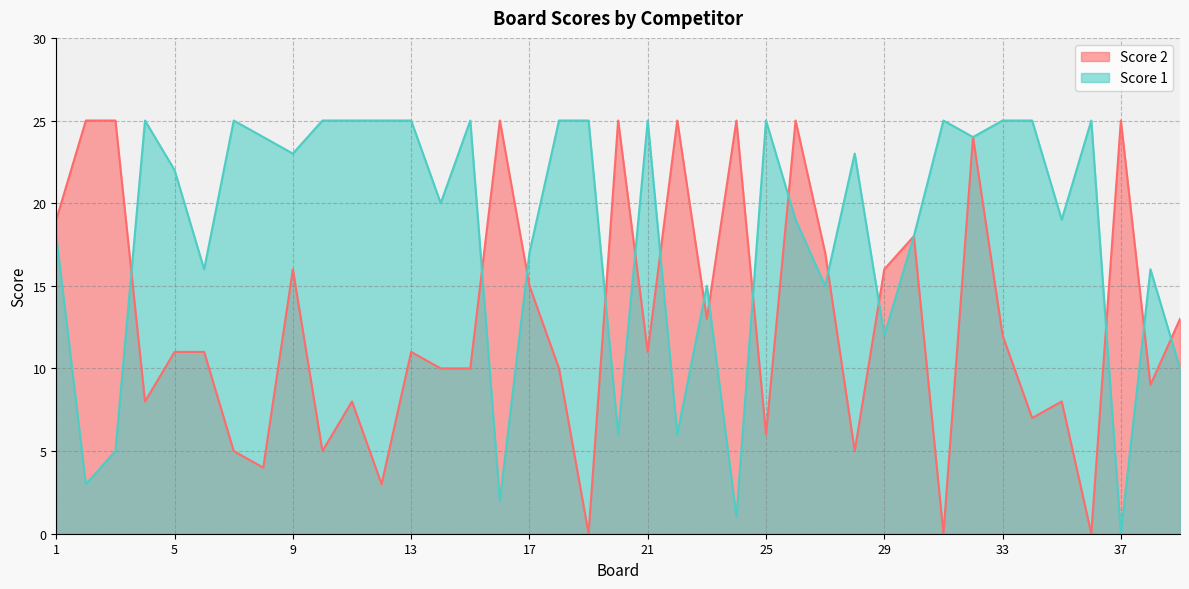

What is the average value of the Score 1 series?

18